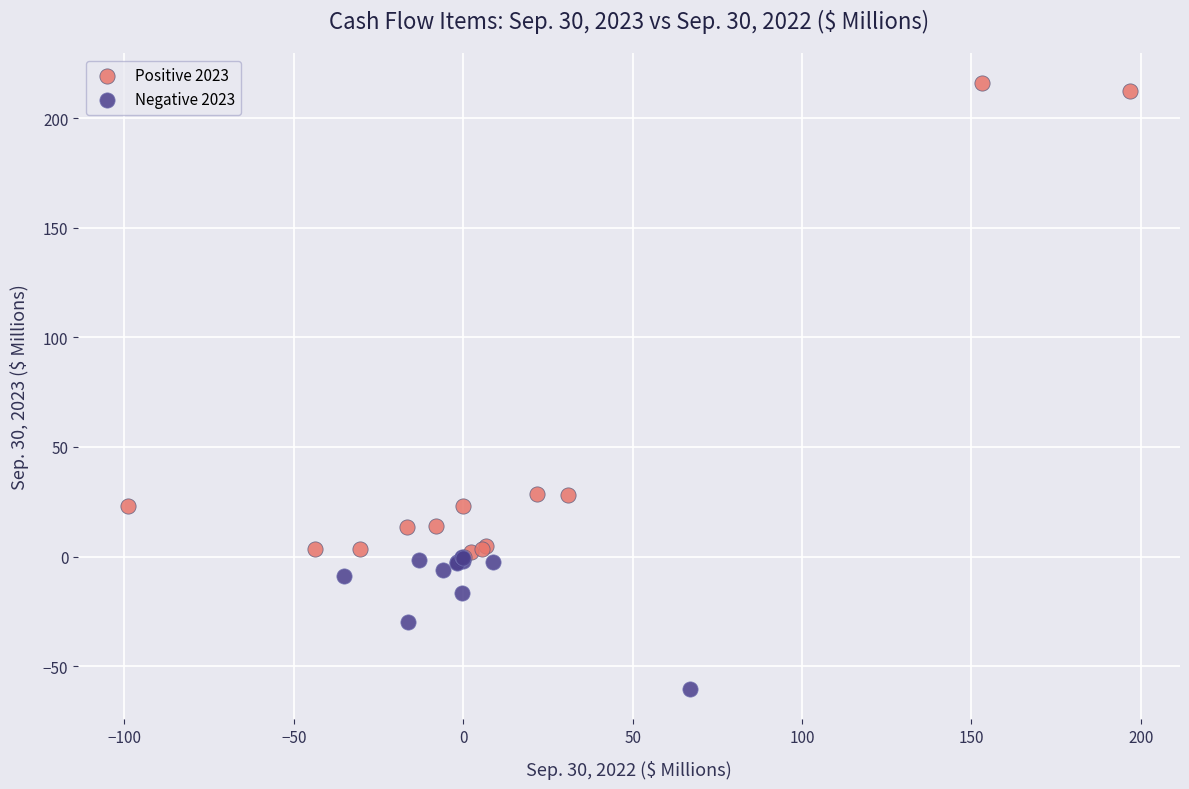

Which series reaches the maximum Y coordinate?

Positive 2023